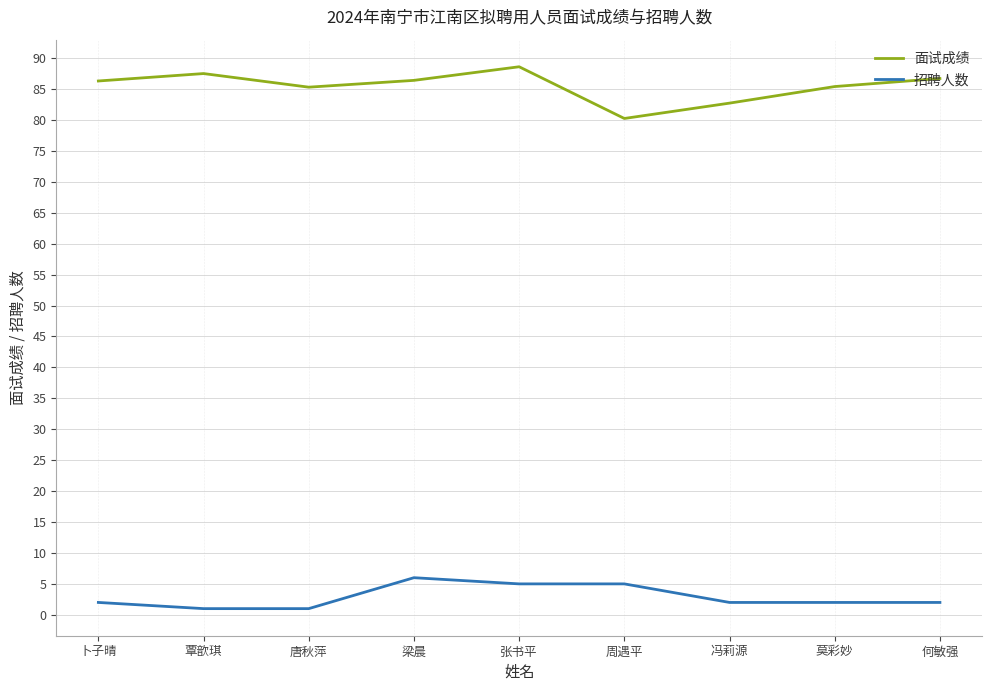

True or false: 面试成绩 and 招聘人数 cross at least once.

False